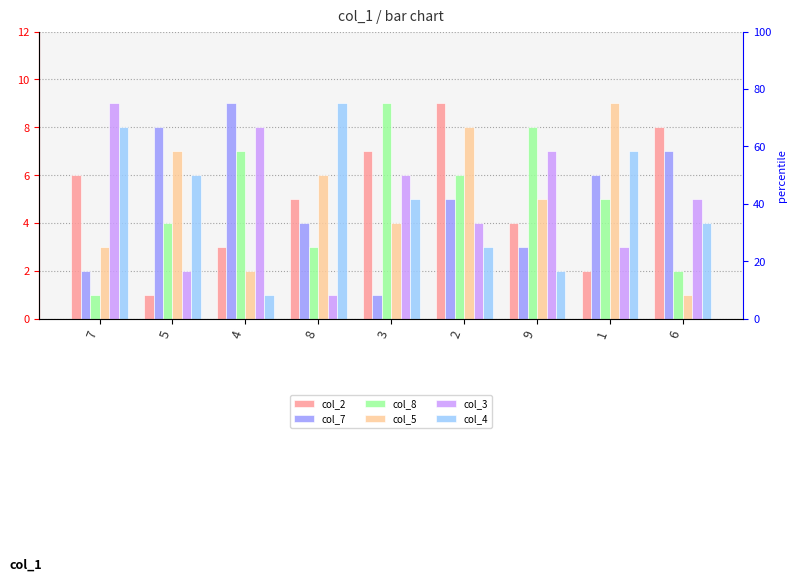

How many groups of bars are there?

9